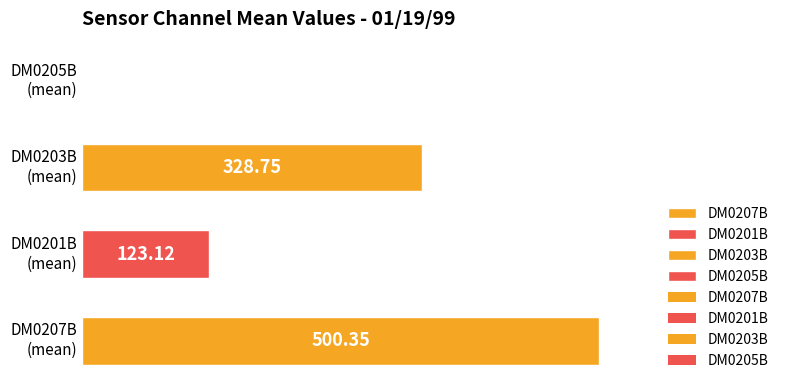

Is the value of DM0207B at 00:25 greater than the value of DM0203B at 02:40?

Yes